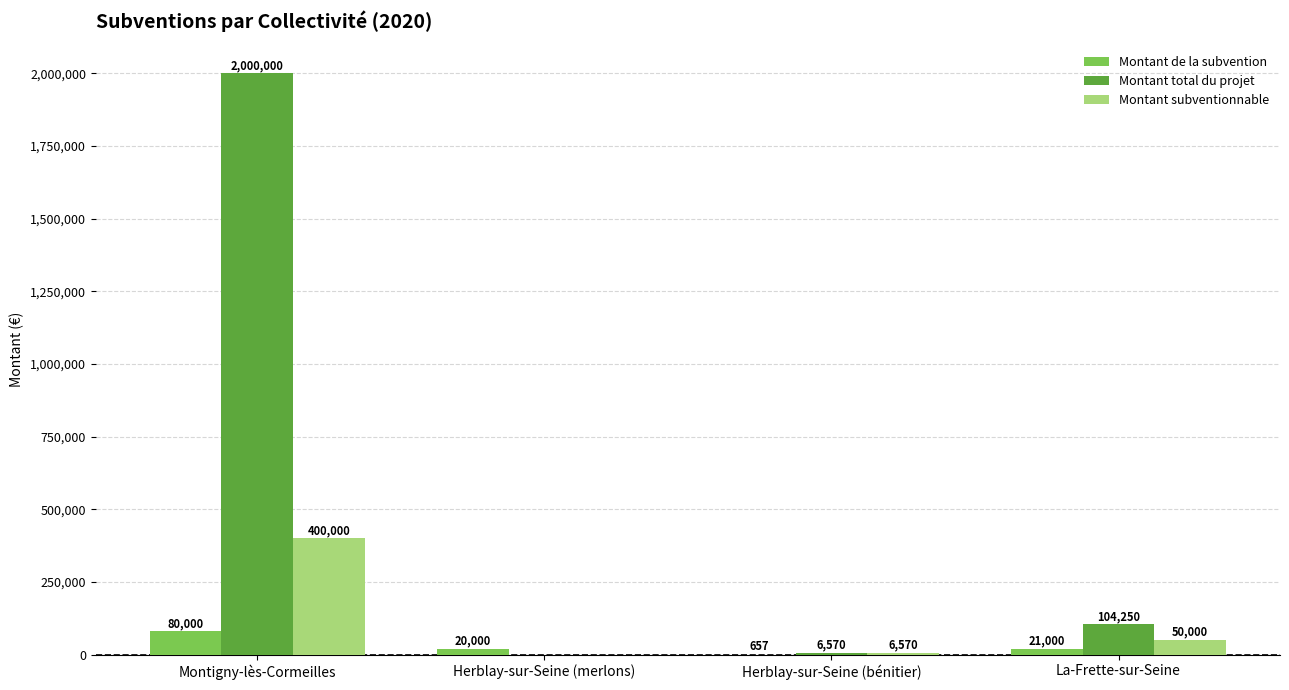

Is it true that Montant subventionnable equals 196082 at Montigny-lès-Cormeilles?

False